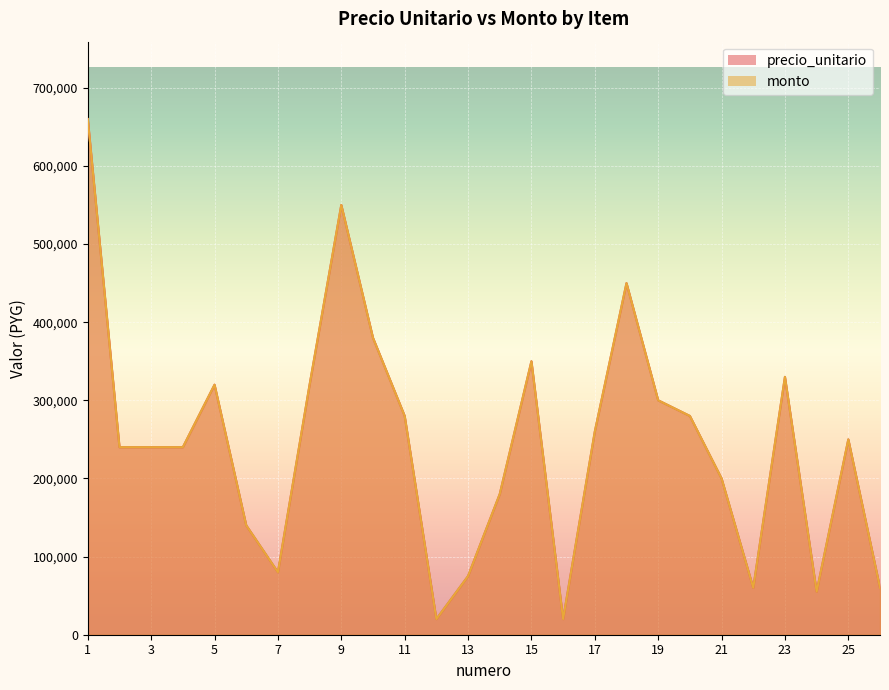

At which category does precio_unitario reach its first local peak?

5